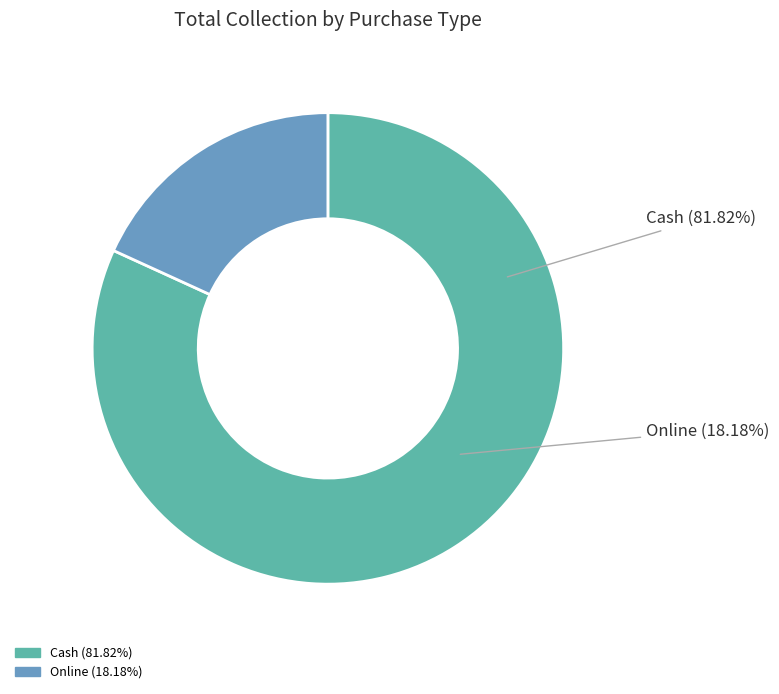

To the nearest percent, what is the combined percentage of Online and Cash?

100%